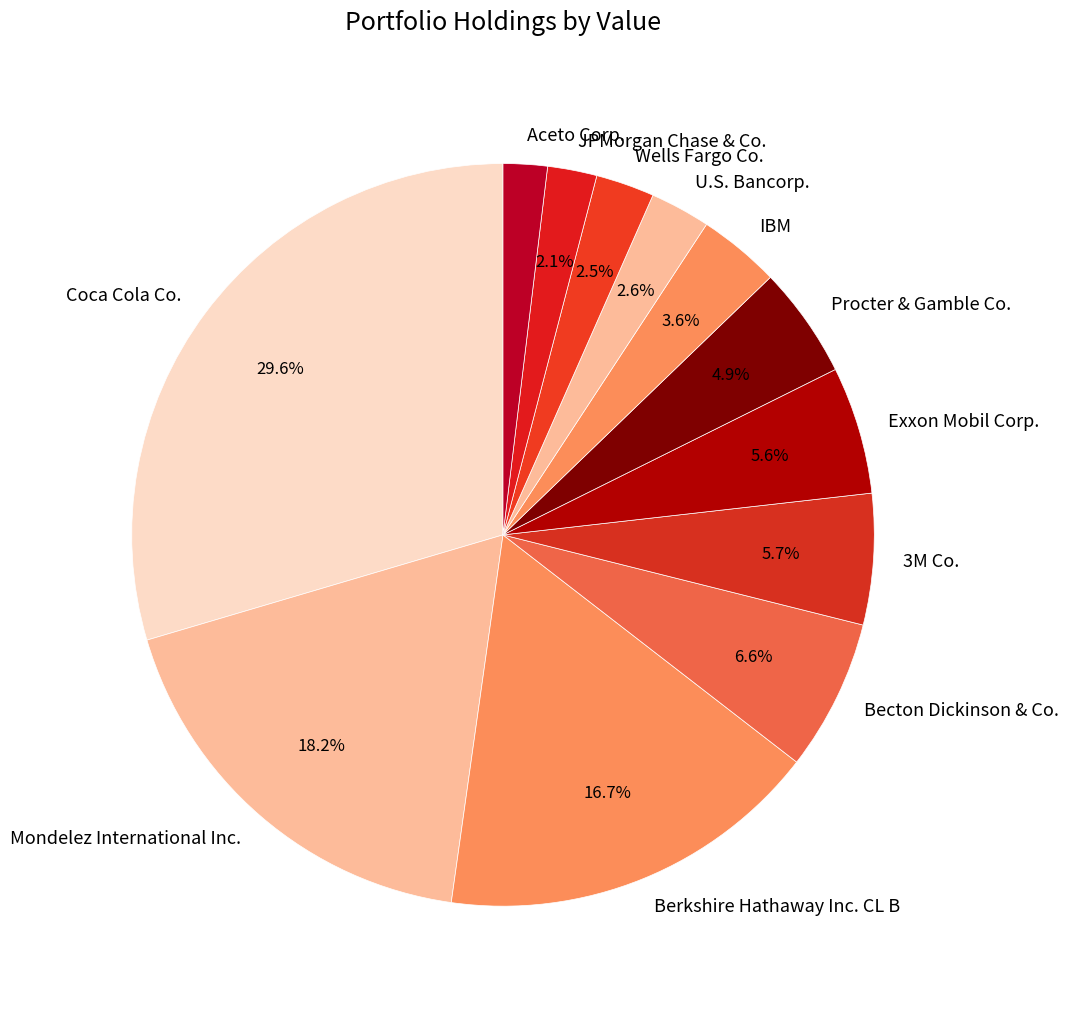

Which has a higher value, 3M Co. or Procter & Gamble Co.?

3M Co.